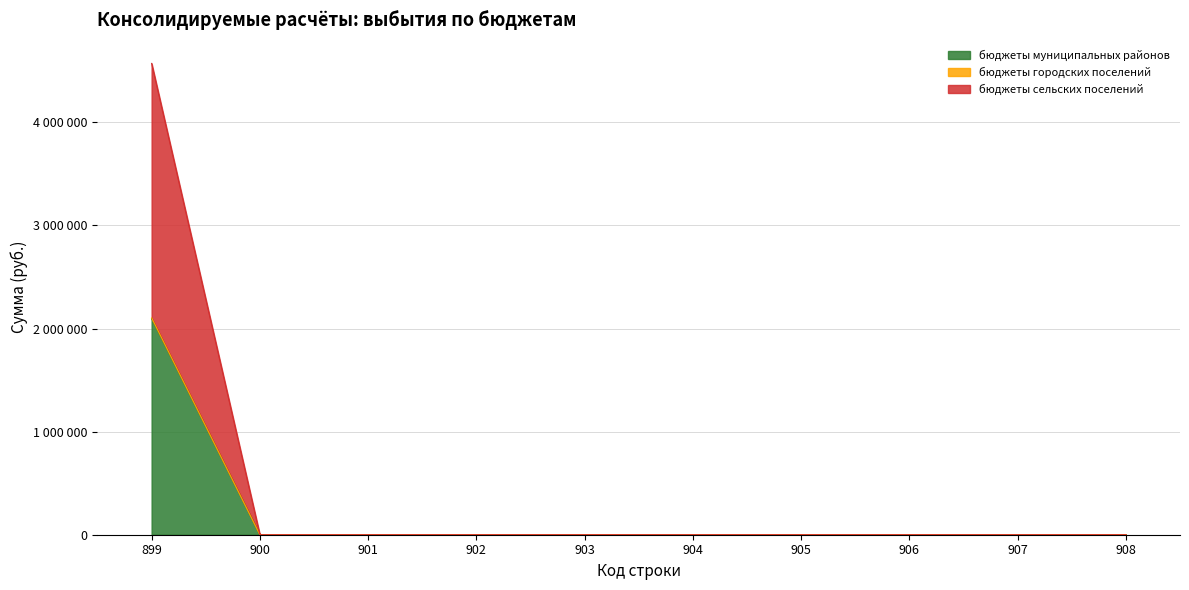

True or false: бюджеты сельских поселений and бюджеты городских поселений cross at least once.

False